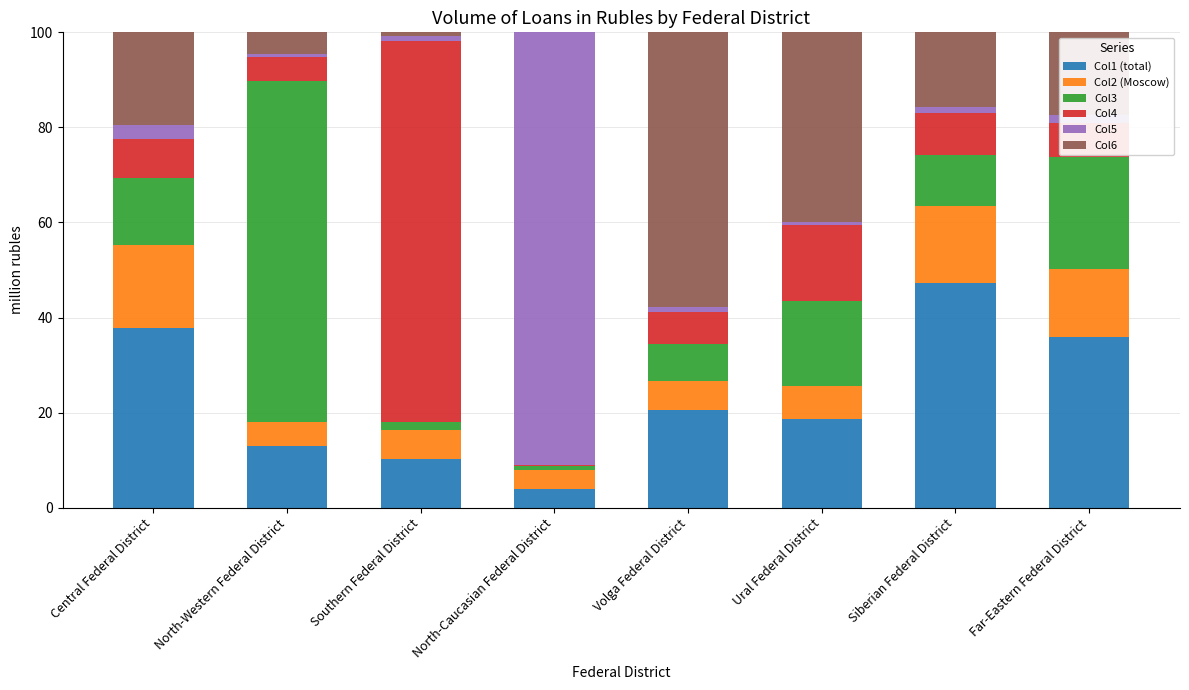

True or false: Col1 (total) has a value of 33.3 at Ural Federal District.

False